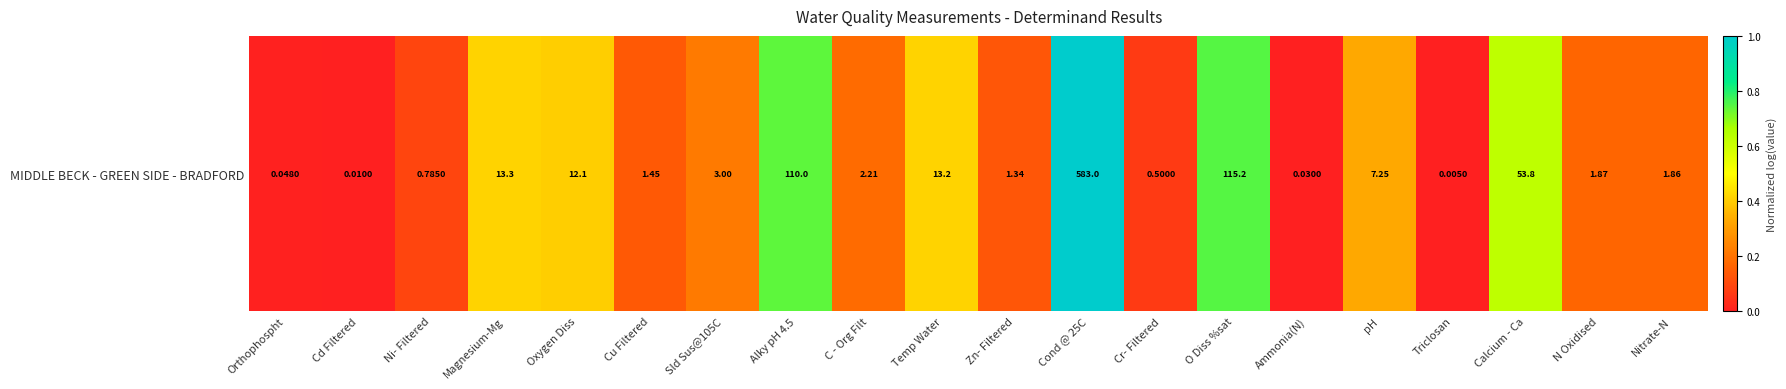

The chart shows a value of 1.4 at Cond @ 25C. True or false?

False